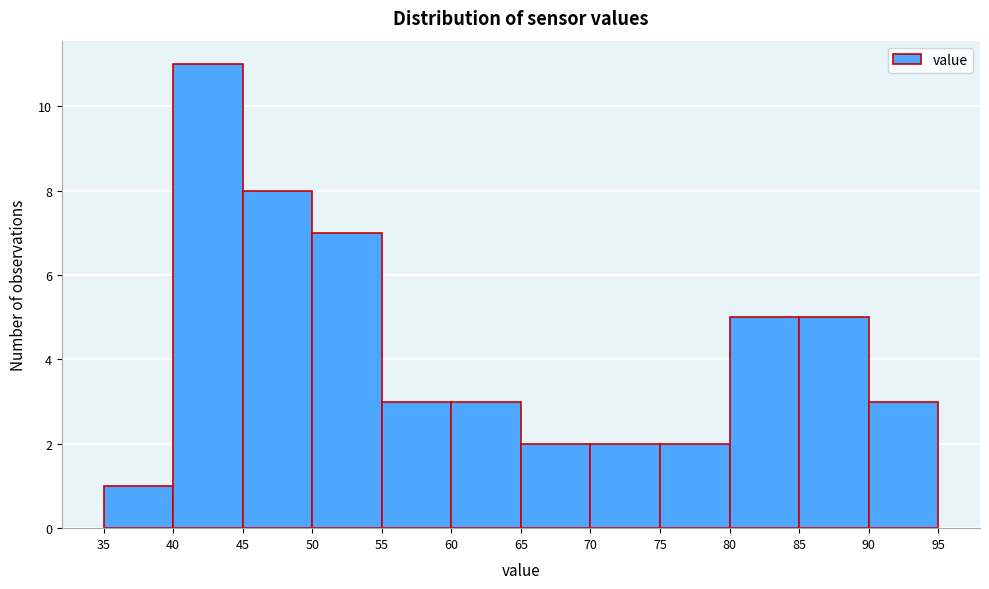

What is the height of the bar covering 90 to 95 on the x-axis? The values are not printed on the chart, so give them approximately, as read against the axis.

3